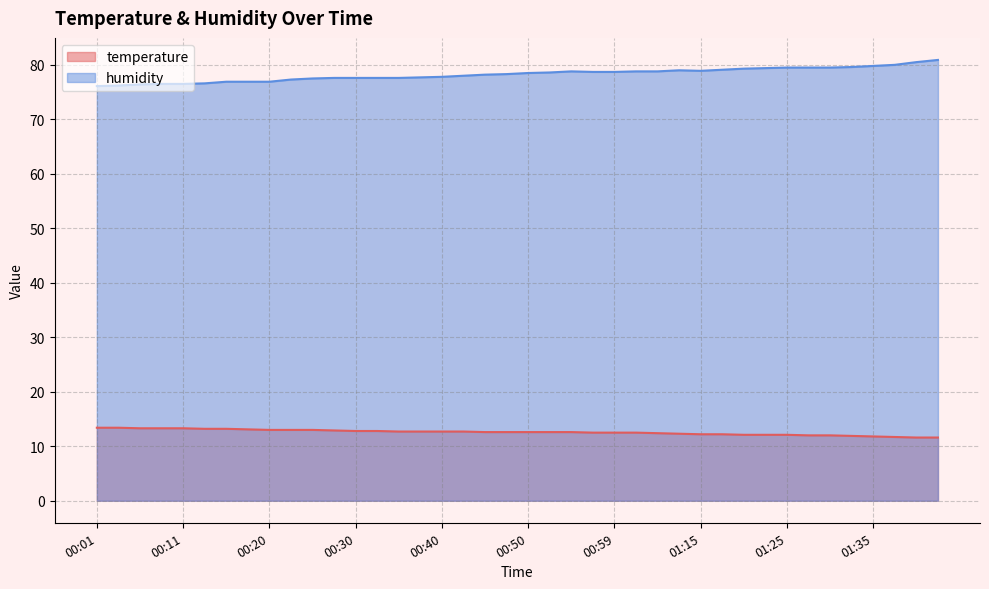

Rank the categories by temperature value from highest to lowest.

00:01, 00:03, 00:06, 00:08, 00:11, 00:13, 00:16, 00:18, 00:20, 00:23, 00:25, 00:28, 00:30, 00:33, 00:35, 00:37, 00:40, 00:42, 00:45, 00:47, 00:50, 00:52, 00:55, 00:57, 00:59, 01:02, 01:04, 01:12, 01:15, 01:17, 01:20, 01:22, 01:25, 01:27, 01:30, 01:32, 01:35, 01:37, 01:40, 01:42